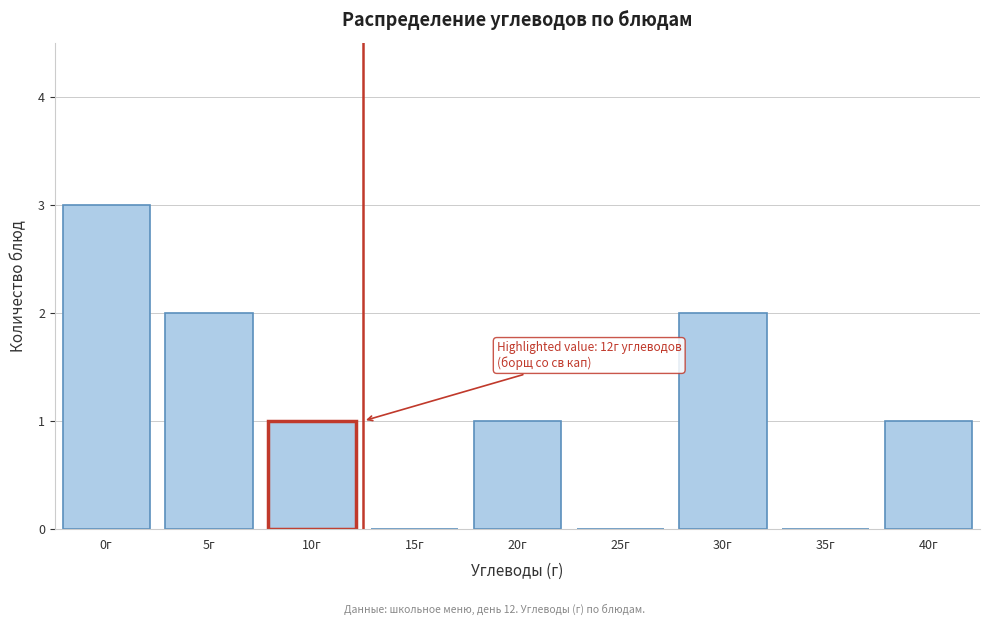

Reading left to right, what are all the values shown in this chart?

0г=3	5г=2	10г=1	15г=0	20г=1	25г=0	30г=2	35г=0	40г=1